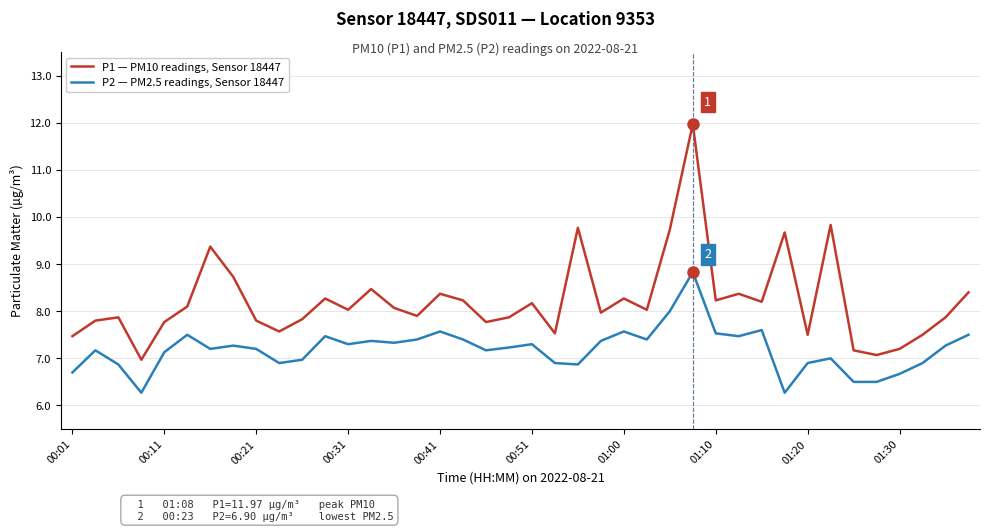

In P1 — PM10 readings, Sensor 18447, how many points are higher than both neighbors (excluding endpoints)?

12